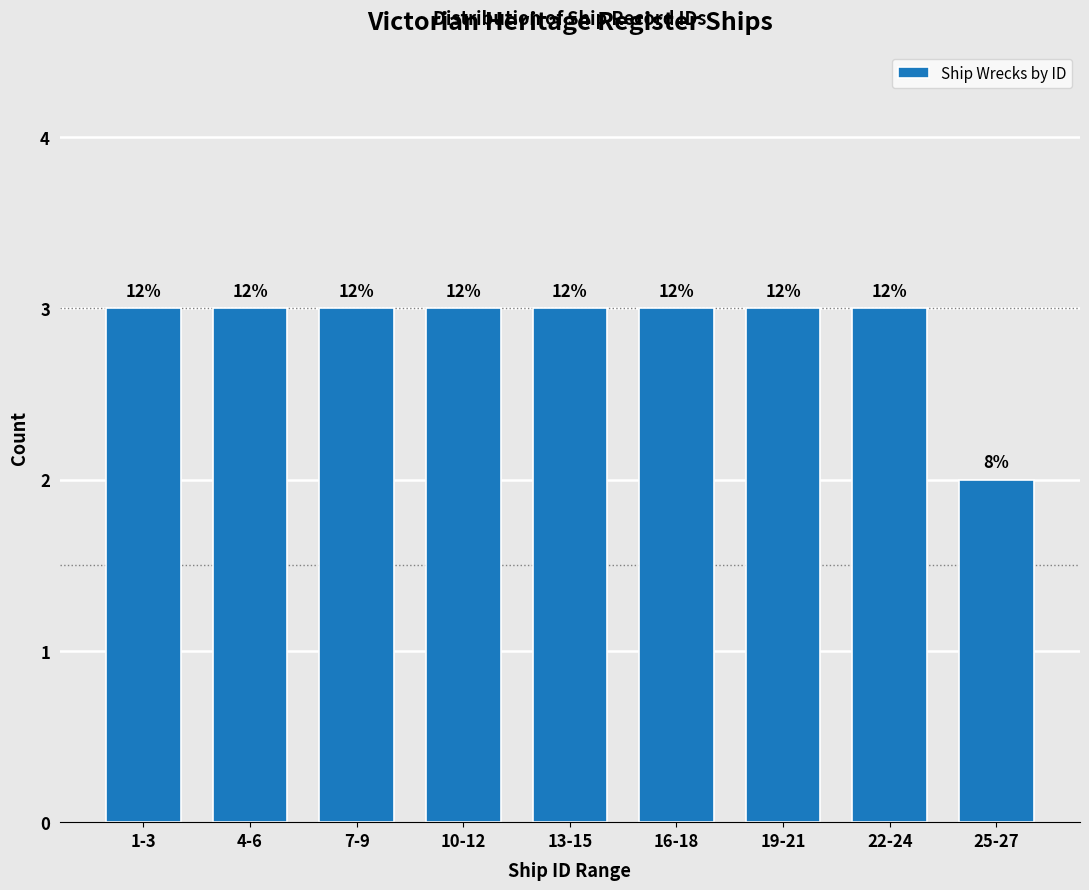

Are the bars horizontal?

No